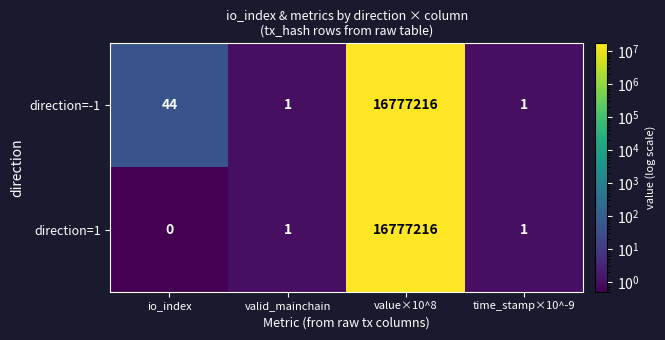

Is it true that direction=-1 equals 1 at valid_mainchain?

True